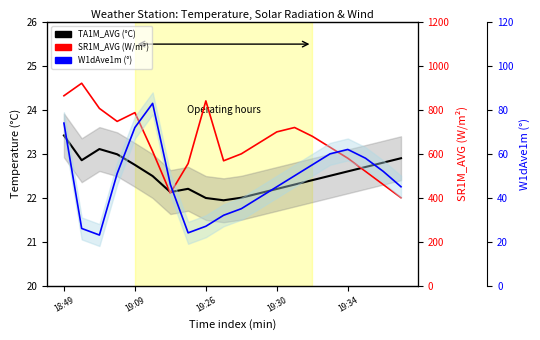

Which series has the largest total across all categories?

SR1M_AVG